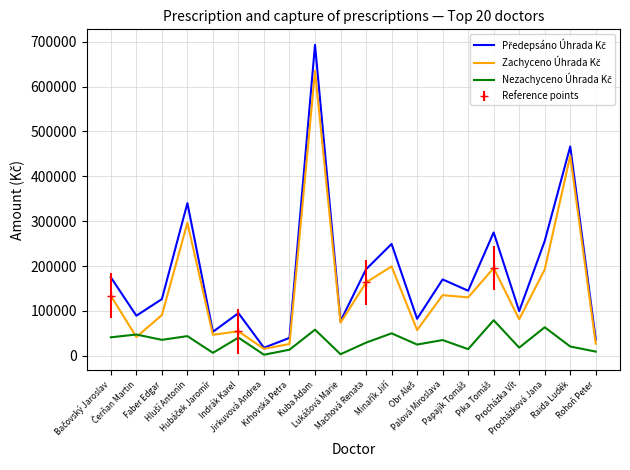

List the series in order of their peak value, highest first.

Předepsáno Úhrada Kč, Zachyceno Úhrada Kč, Nezachyceno Úhrada Kč